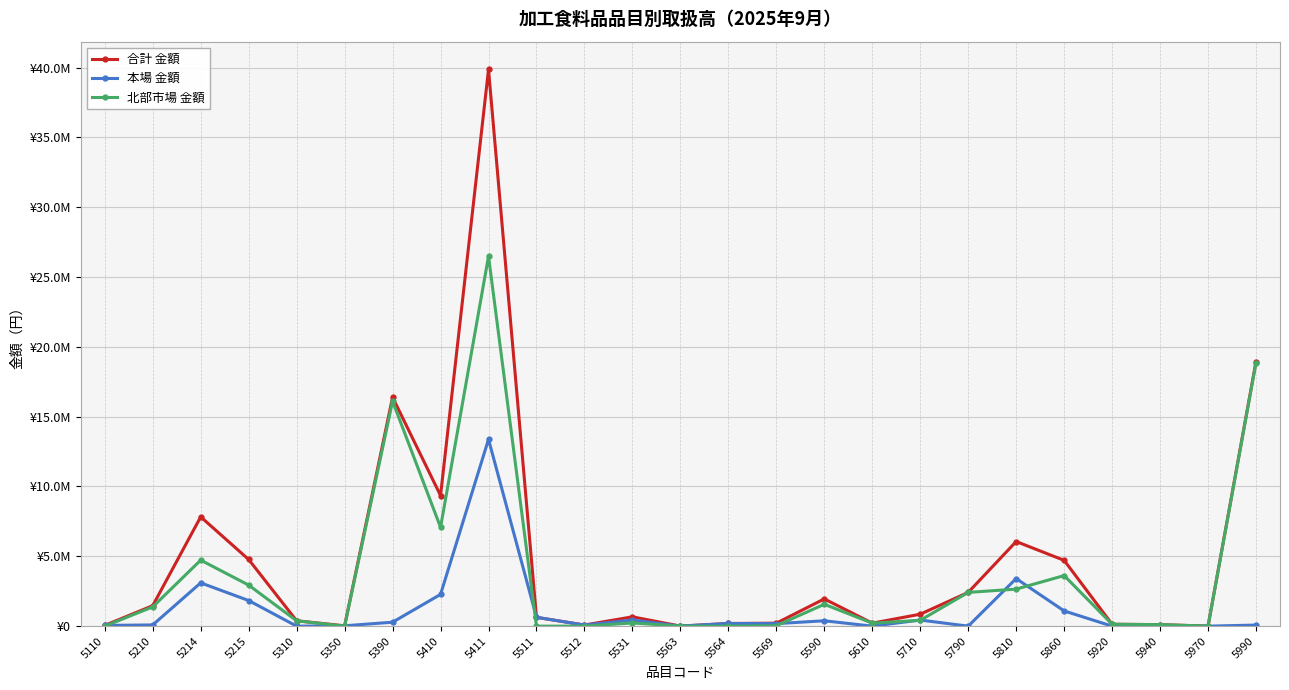

Is this an area chart (filled region under the line)?

No